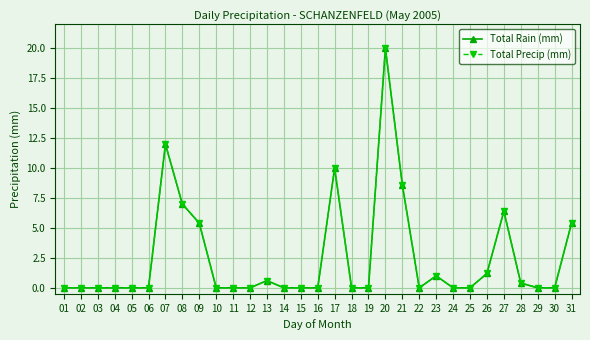

Between 21 and 28, which is larger?

21